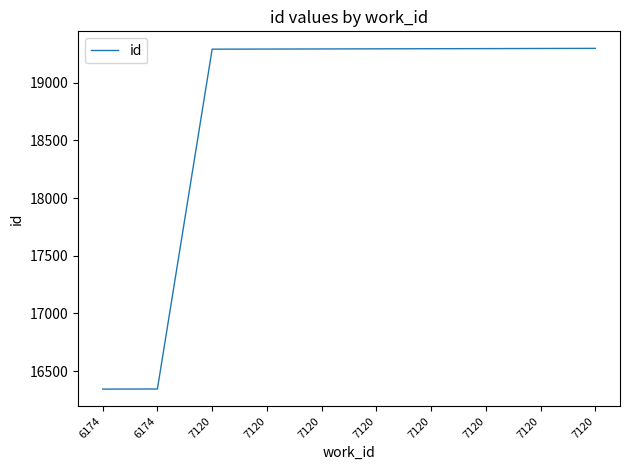

What is the value of the 2nd point from the left?

16343